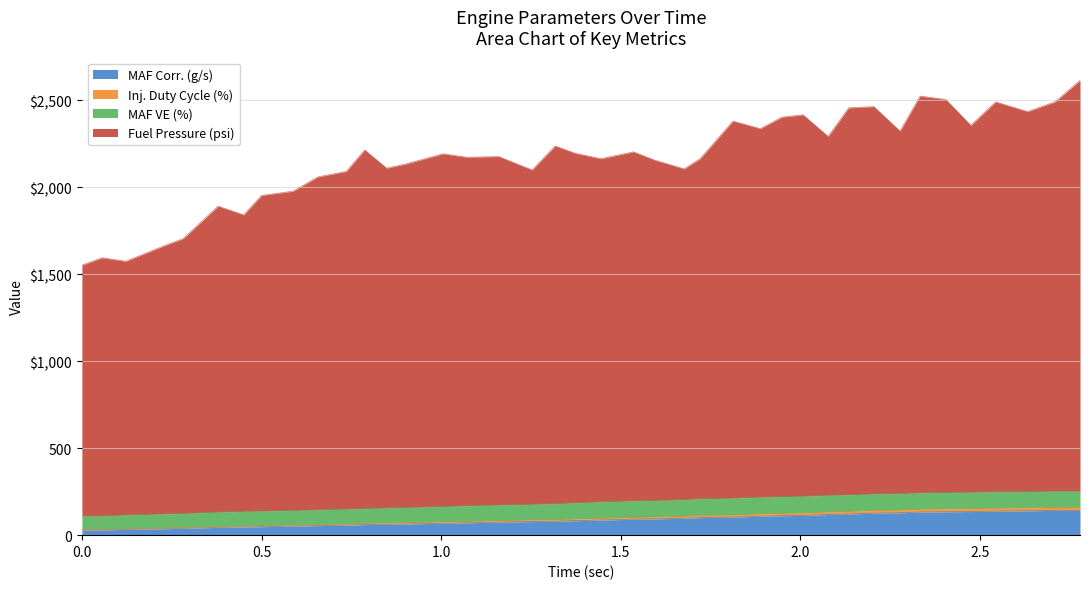

True or false: MAF Corr. (g/s) and Fuel Pressure (psi) cross at least once.

False